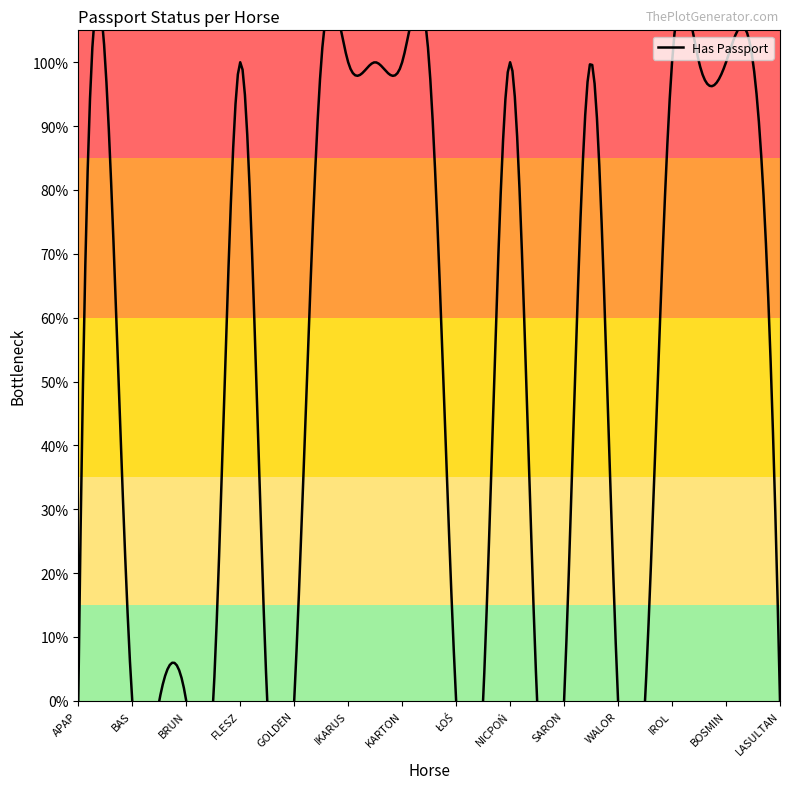

At which label is the value closest to 0?

APAP